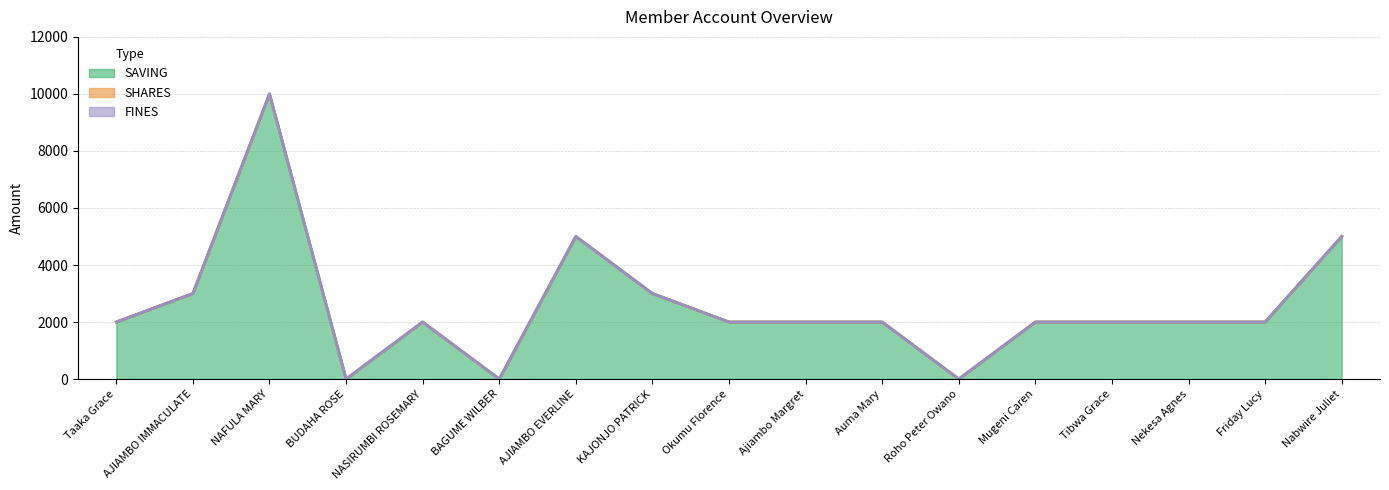

Which label corresponds to the largest value in the chart?

NAFULA MARY